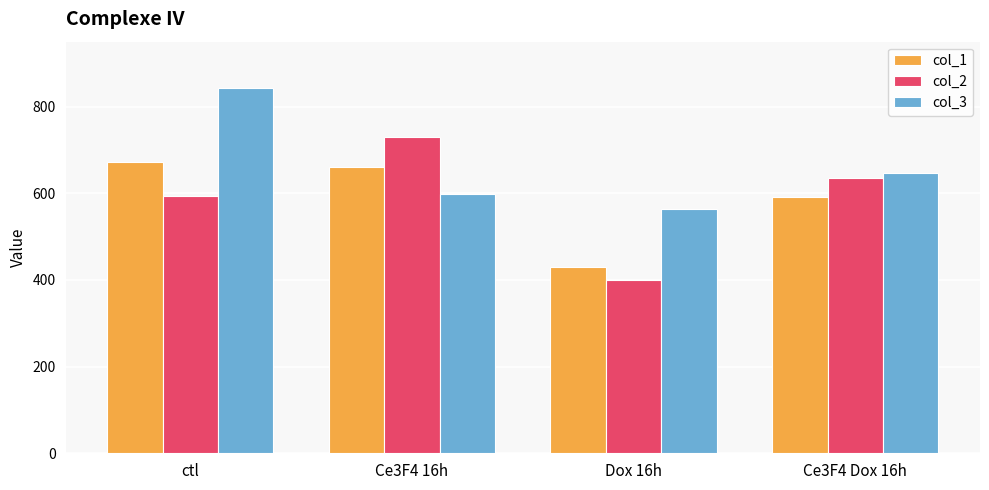

How many bars are there in total?

12